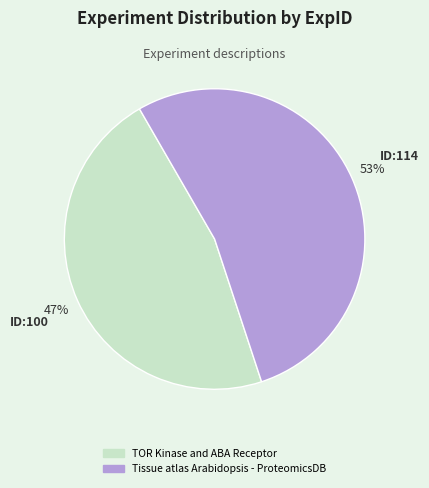

To the nearest percent, what is the combined percentage of Tissue atlas Arabidopsis - ProteomicsDB and TOR Kinase and ABA Receptor?

100%